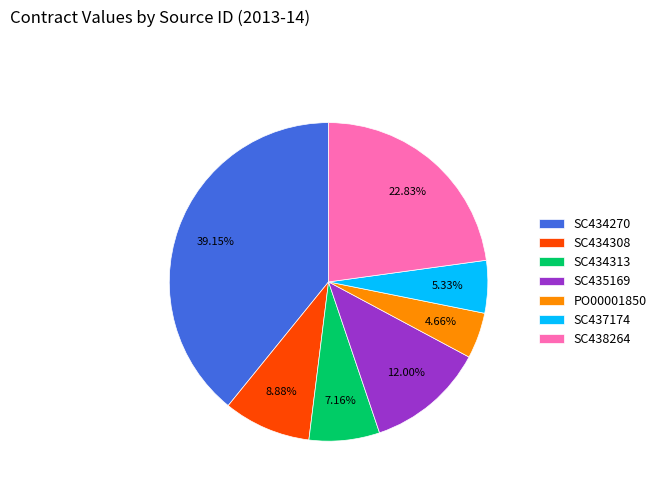

What percentage is NOT represented by PO00001850?

95.3%